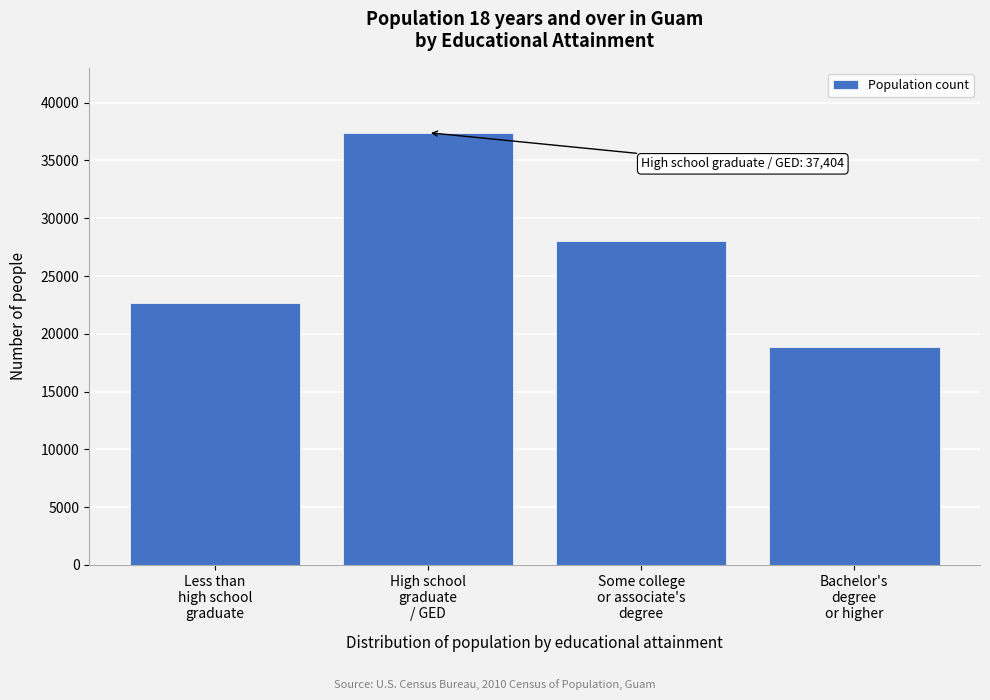

Reading left to right, transcribe all the data shown in this chart.

22695	37404	28053	18894